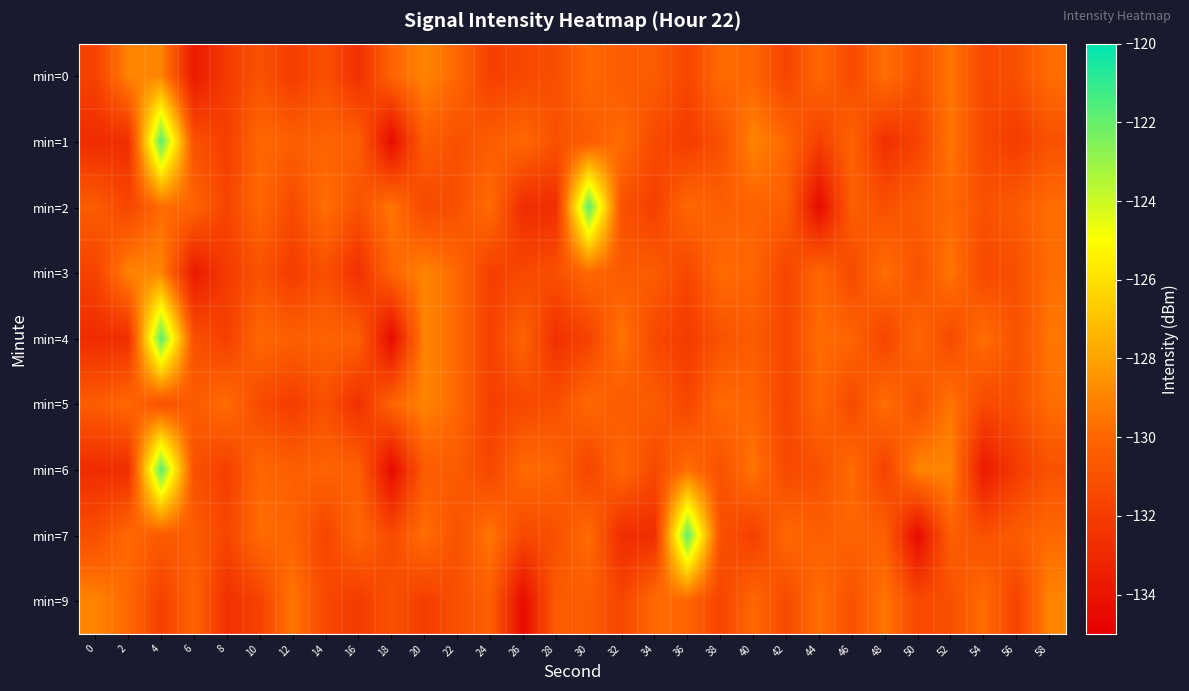

What is the greatest value displayed?

-121.8